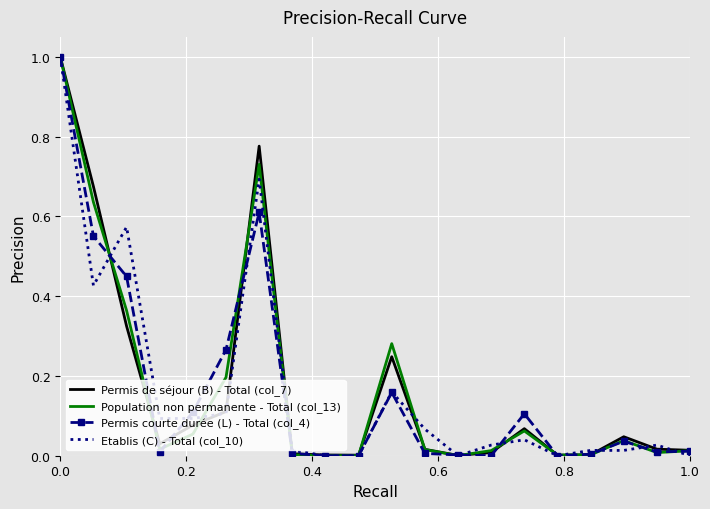

What is the maximum value shown in the chart?

1.0